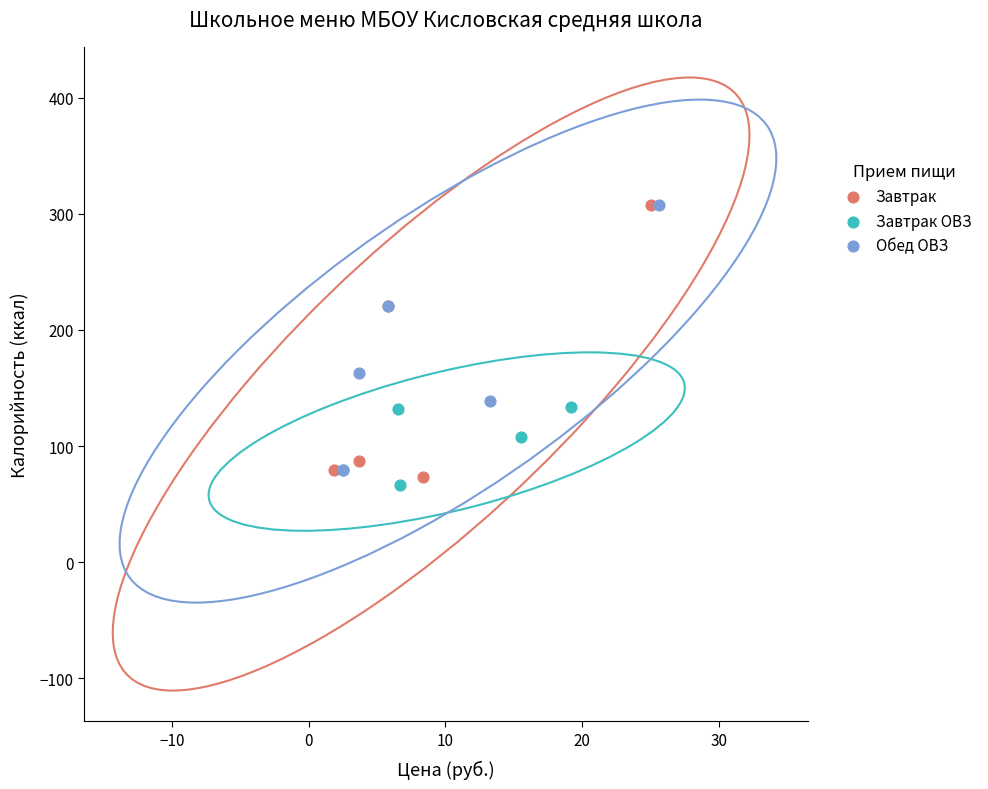

Which series reaches the minimum Y coordinate?

Завтрак ОВЗ